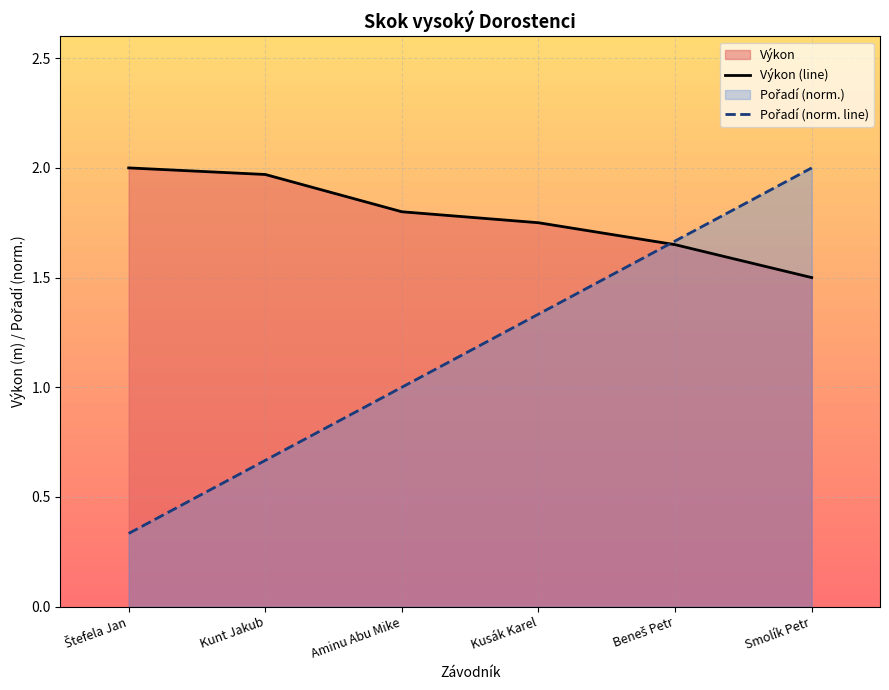

What is the difference between the highest and lowest values at Smolík Petr?

0.5